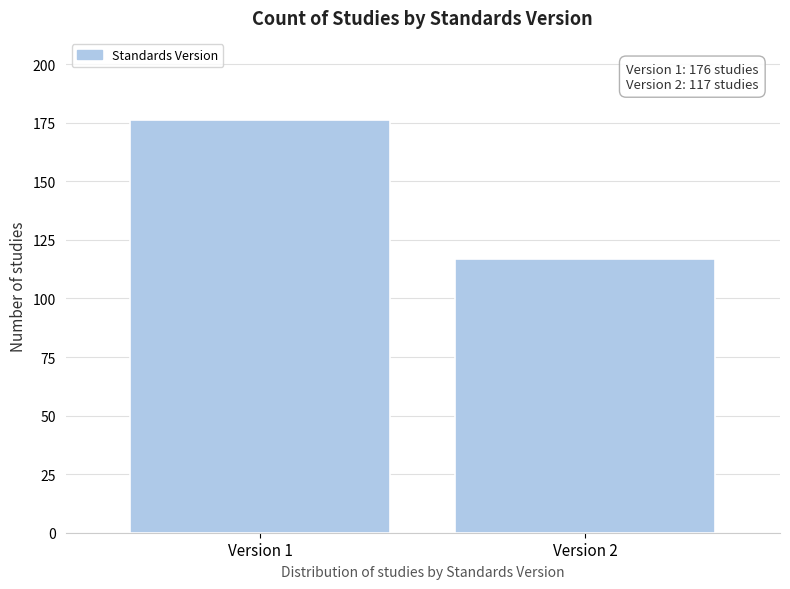

Reading right to left, transcribe all the data shown in this chart.

Version 2=117	Version 1=176